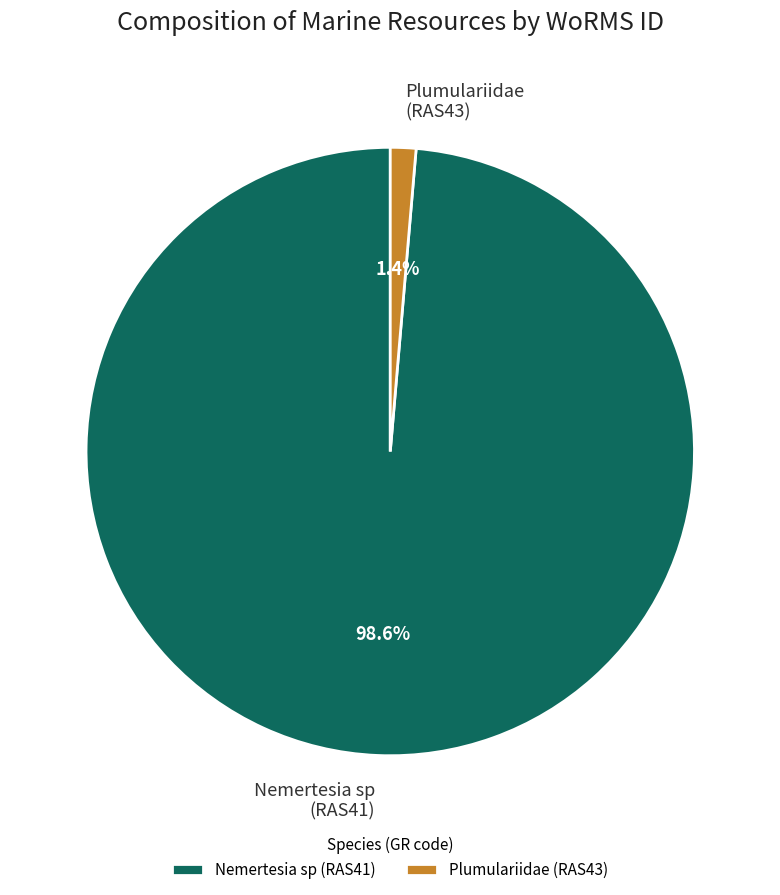

Which slice is the smallest?

Plumulariidae (RAS43)